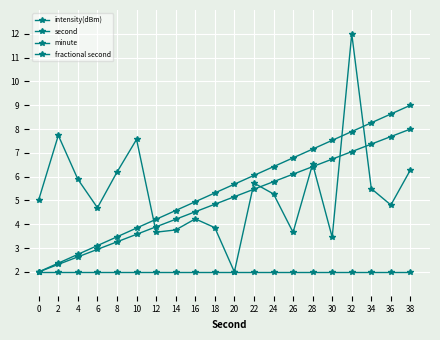

What is the difference between the second highest and minimum values in the intensity(dBm) series?

5.7